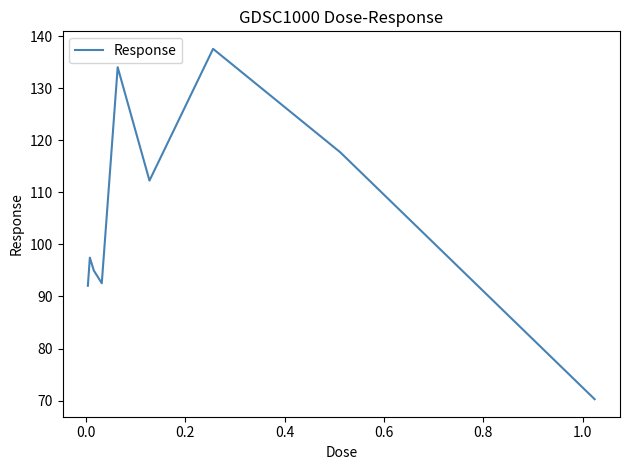

True or false: there are more than 1 points higher than both neighbors.

True